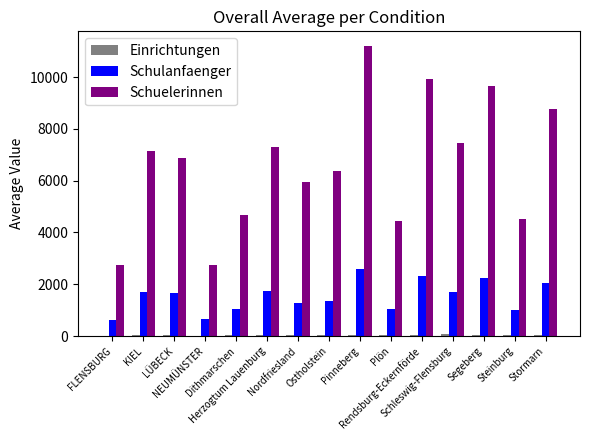

What is the maximum value for Einrichtungen?

61